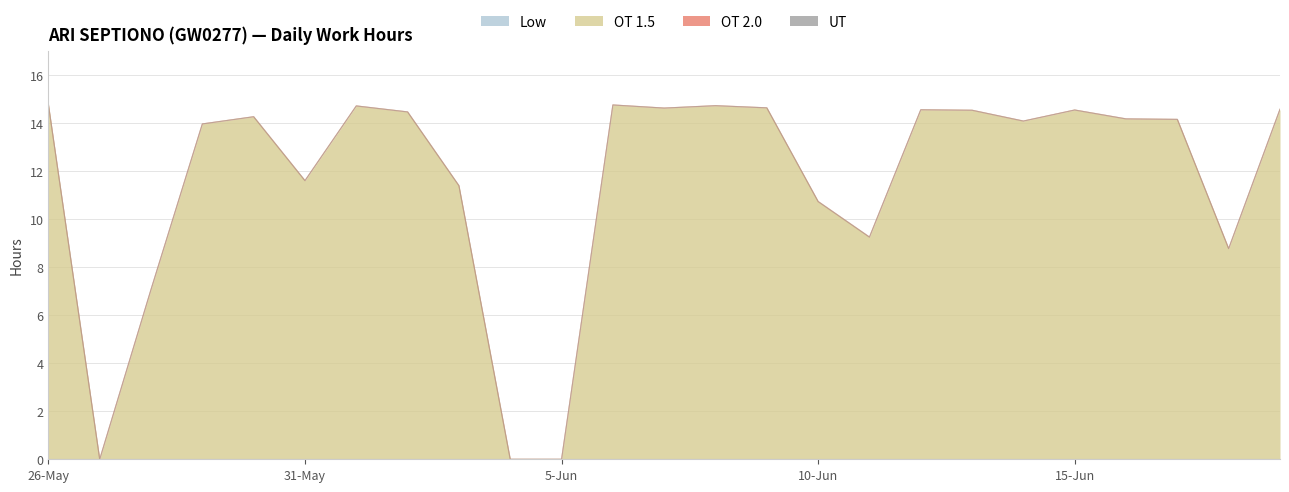

How many categories are shown in the chart?

25